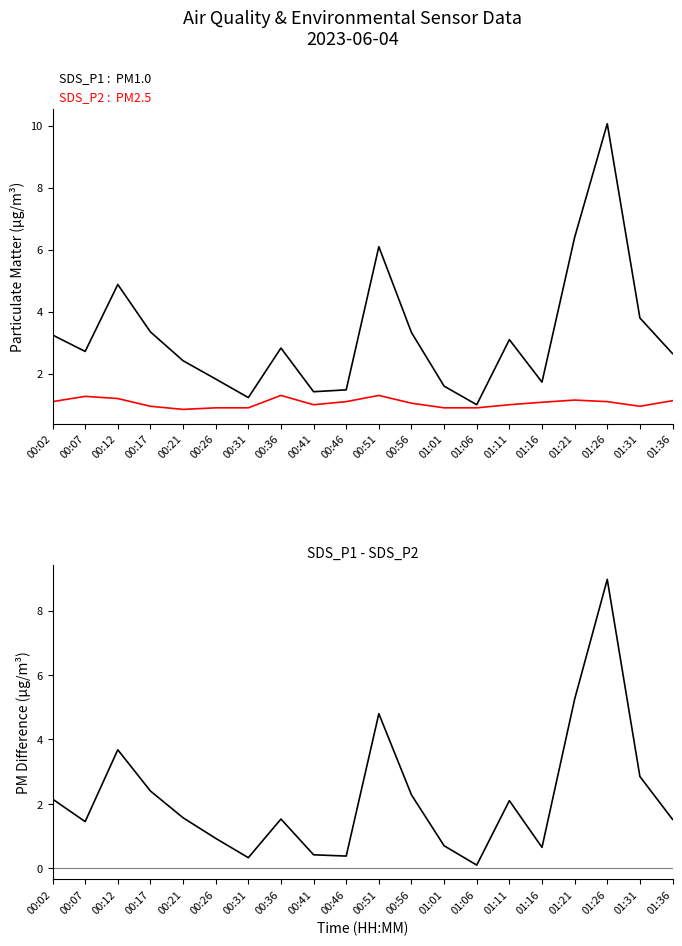

What is the lowest value of the SDS_P1 : PM1.0 series?

1.0